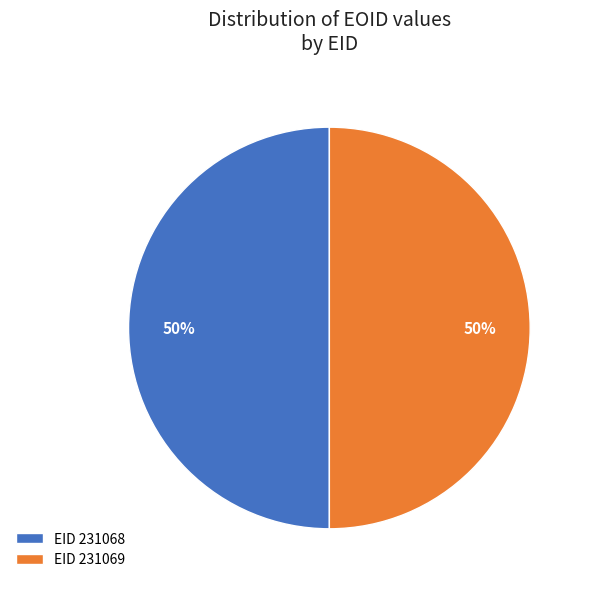

What percentage is the 231068 slice, to the nearest percent?

50%